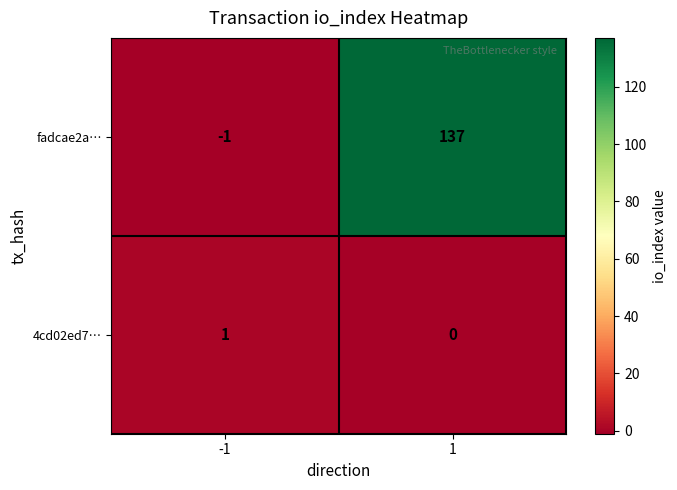

What is the highest value of the fadcae2a… series?

137